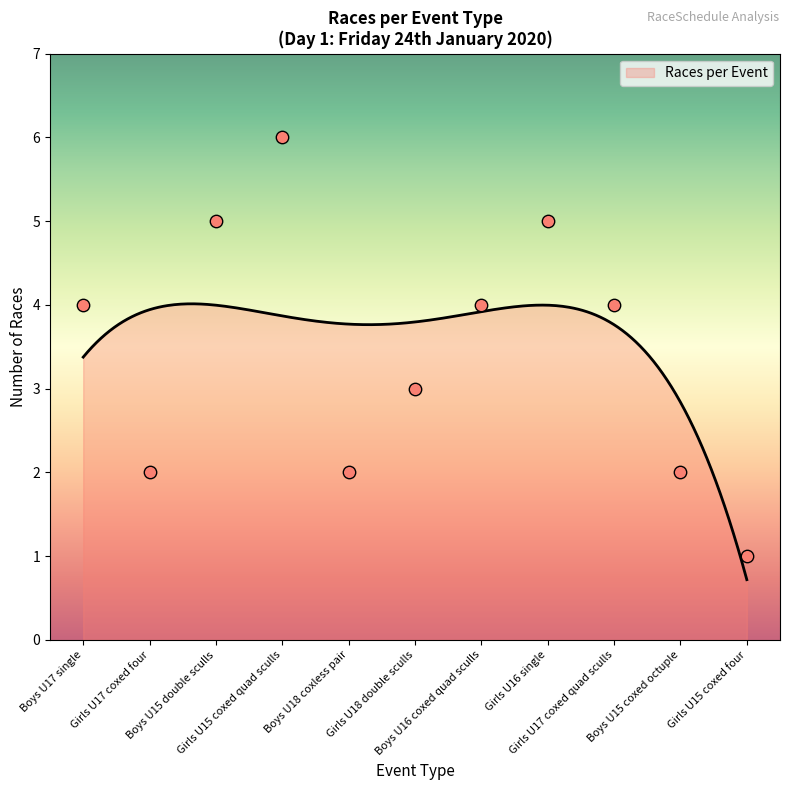

What is the maximum value for Races per Event?

4.0